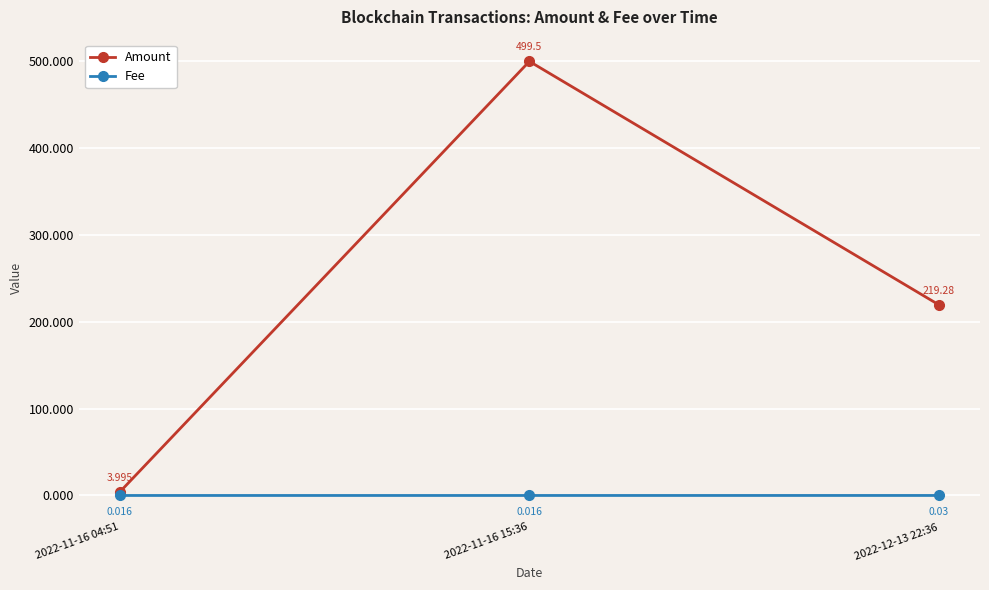

Is the value of Amount at 2022-12-13 22:36 greater than the value of Fee at 2022-11-16 04:51?

Yes